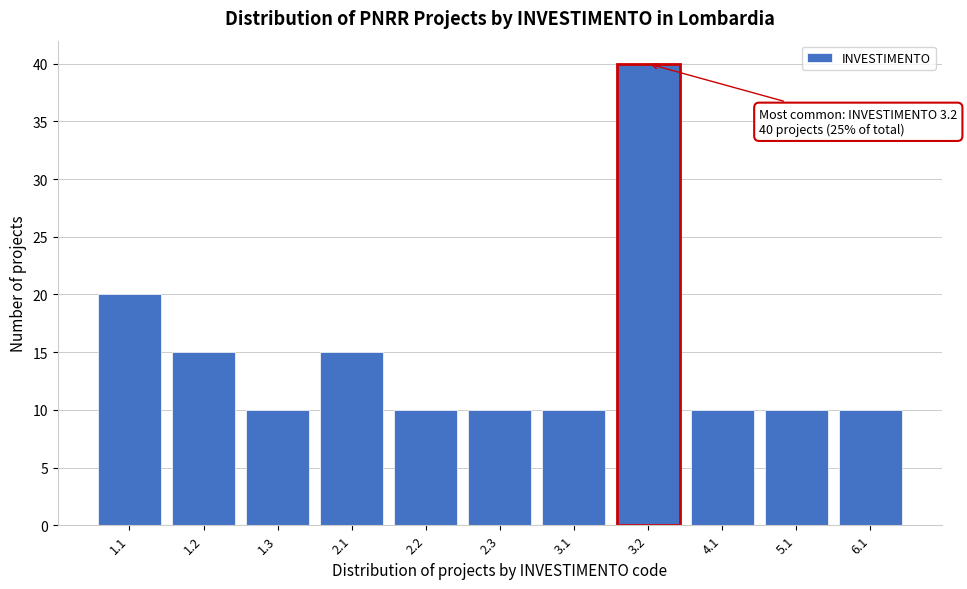

Reading left to right, list all the values displayed in this chart.

20	15	10	15	10	10	10	40	10	10	10